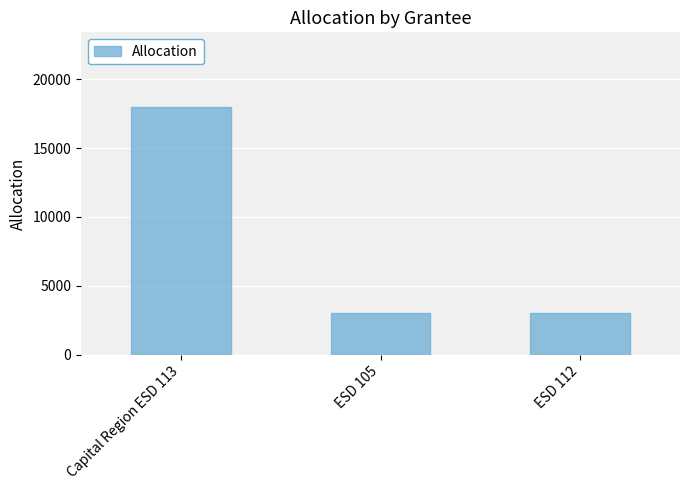

What is the approximate value at Capital Region ESD 113, to the nearest 50?

18000